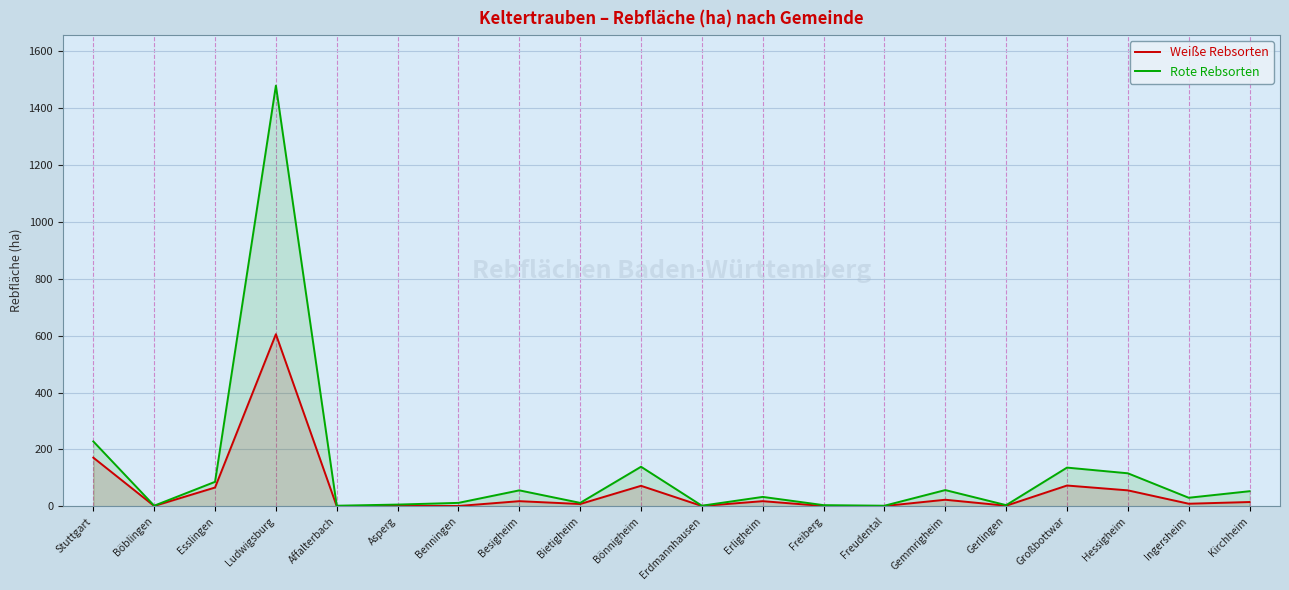

Reading left to right, transcribe all the data shown in this chart.

Weiße Rebsorten: Stuttgart=171	Böblingen=1	Esslingen=66	Ludwigsburg=605	Affalterbach=0	Asperg=2	Benningen=1	Besigheim=18	Bietigheim=8	Bönnigheim=72	Erdmannhausen=1	Erligheim=18	Freiberg=1	Freudental=1	Gemmrigheim=23	Gerlingen=2	Großbottwar=73	Hessigheim=56	Ingersheim=9	Kirchheim=15
Rote Rebsorten: Stuttgart=228	Böblingen=2	Esslingen=86	Ludwigsburg=1479	Affalterbach=2	Asperg=6	Benningen=12	Besigheim=56	Bietigheim=12	Bönnigheim=139	Erdmannhausen=2	Erligheim=33	Freiberg=4	Freudental=2	Gemmrigheim=57	Gerlingen=4	Großbottwar=136	Hessigheim=116	Ingersheim=30	Kirchheim=53